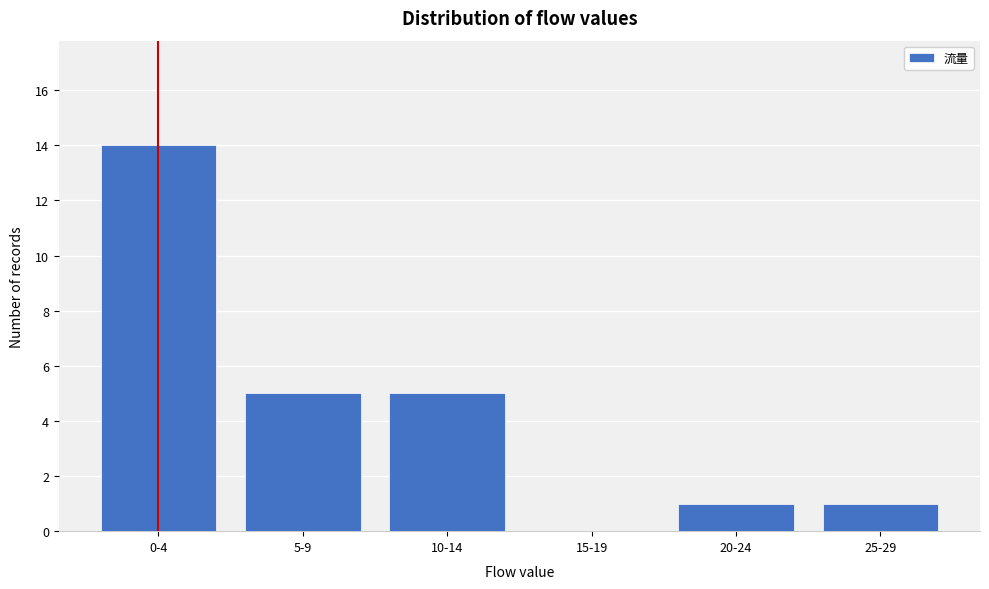

Reading right to left, transcribe all the data shown in this chart.

25-29=1	20-24=1	15-19=0	10-14=5	5-9=5	0-4=14